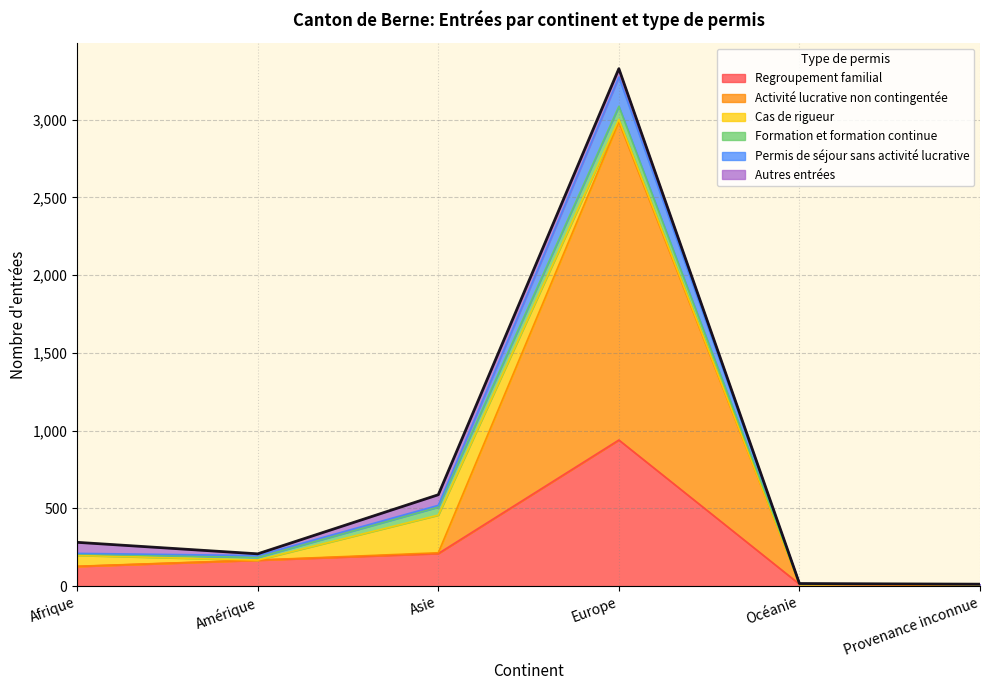

What is the maximum value for Regroupement familial?

940